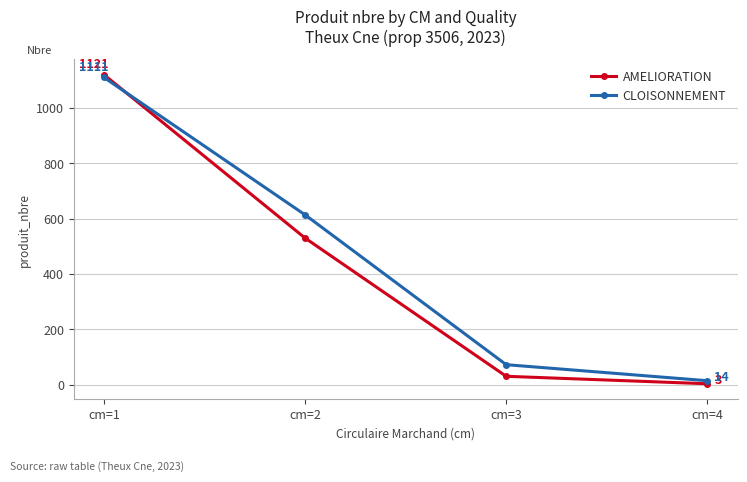

At which label does CLOISONNEMENT reach its minimum?

cm=4